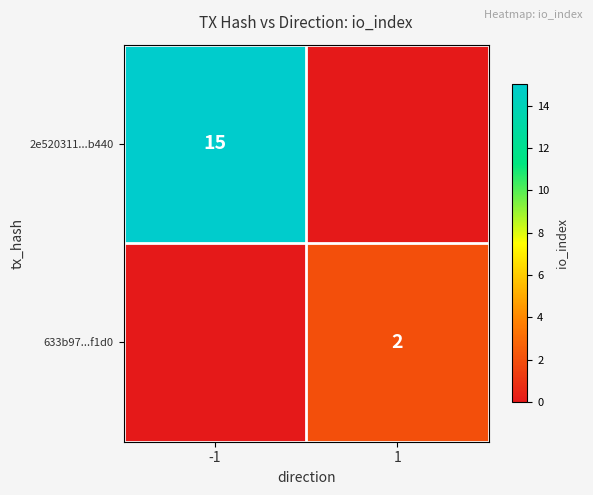

The 2e520311...b440 series shows 15 at -1. True or false?

True